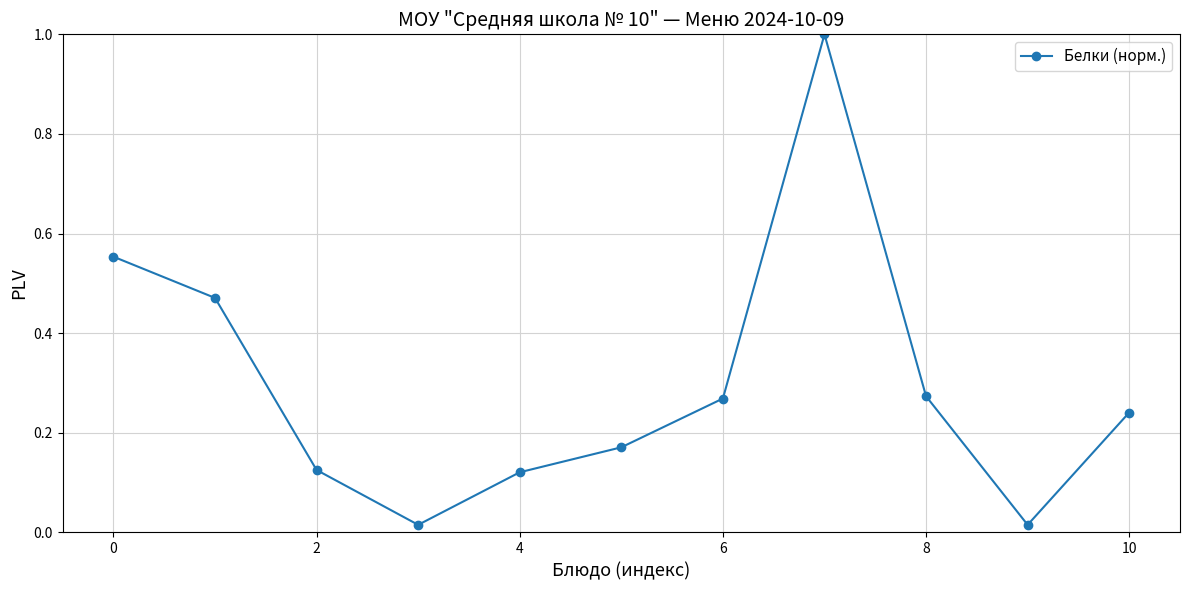

What is the difference between the maximum and minimum values?

1.0